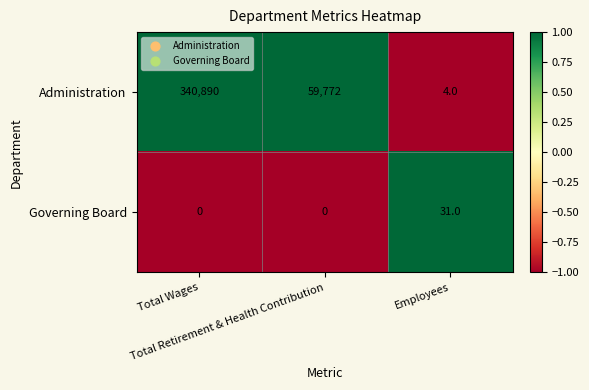

Which series has the largest range (max minus min)?

Administration